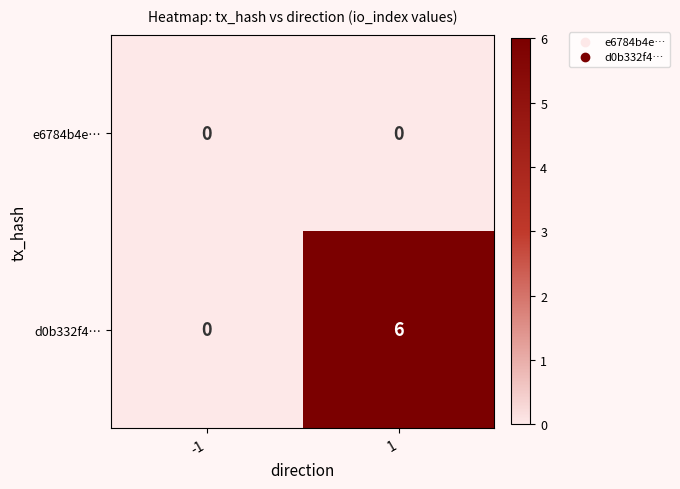

At which category does the chart reach its peak across all series?

1